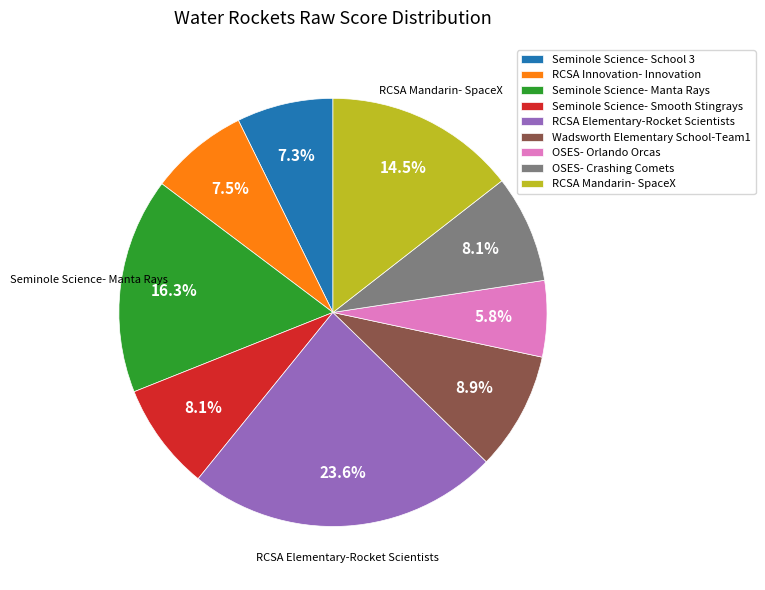

Which category has the smallest portion of the pie?

OSES- Orlando Orcas